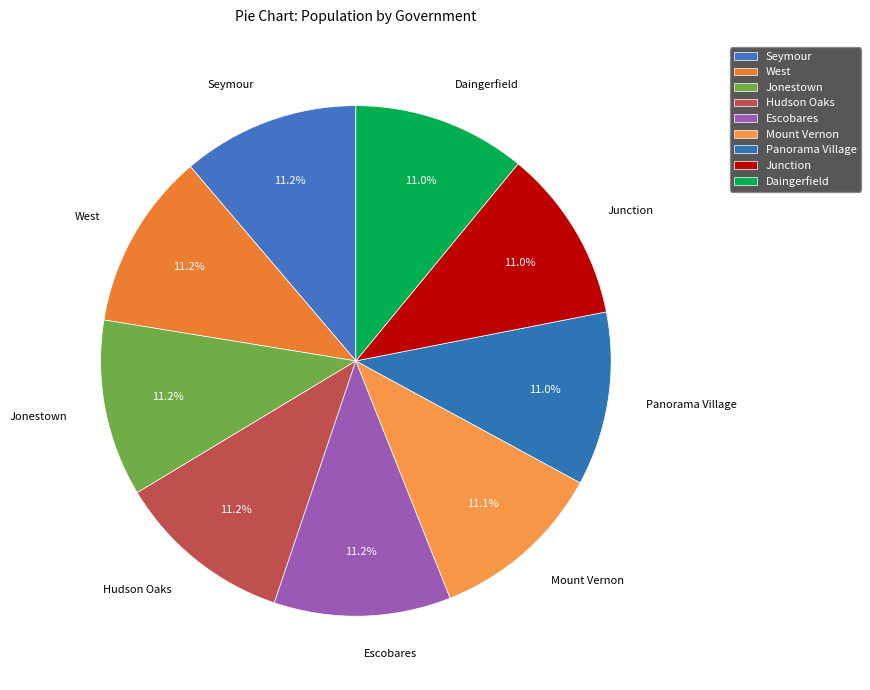

To the nearest percent, what percentage of the pie is Panorama Village?

11%